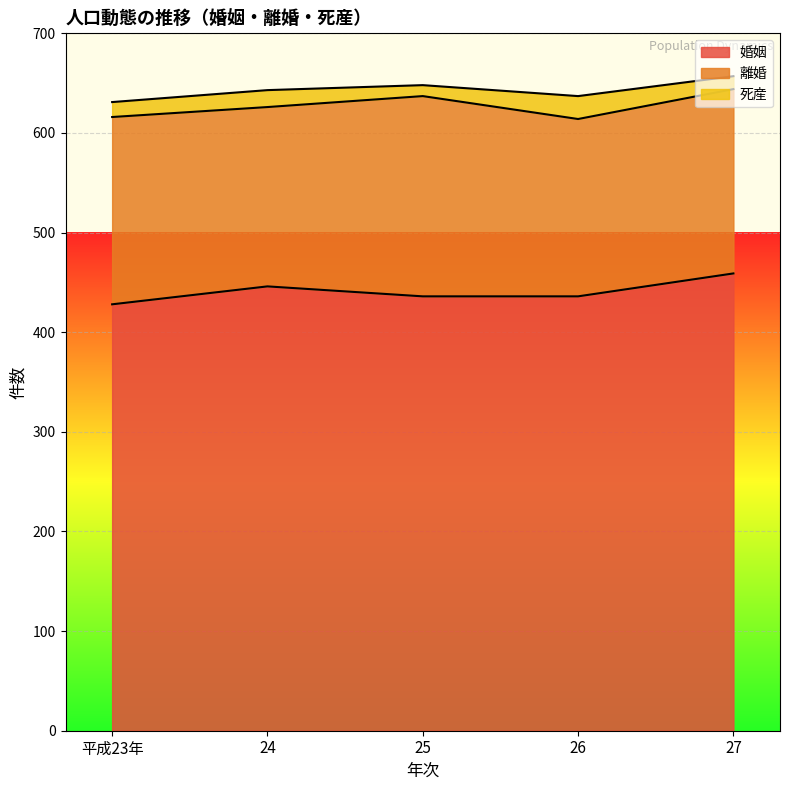

Which label corresponds to the smallest value in the chart?

25